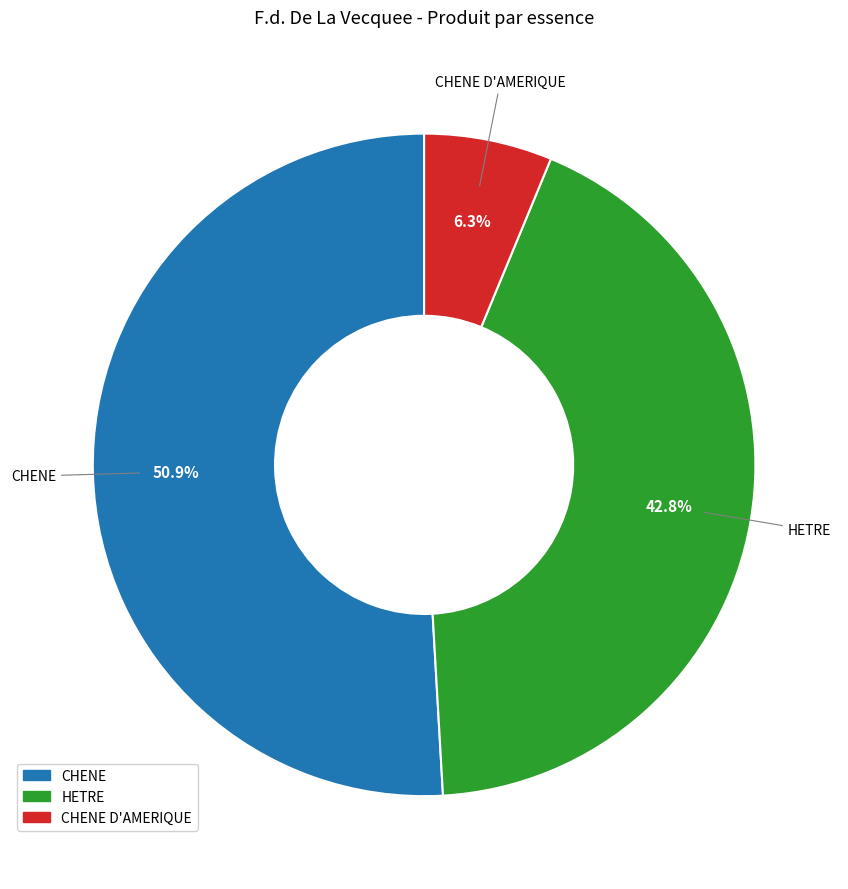

To the nearest percent, what portion does CHENE represent?

51%